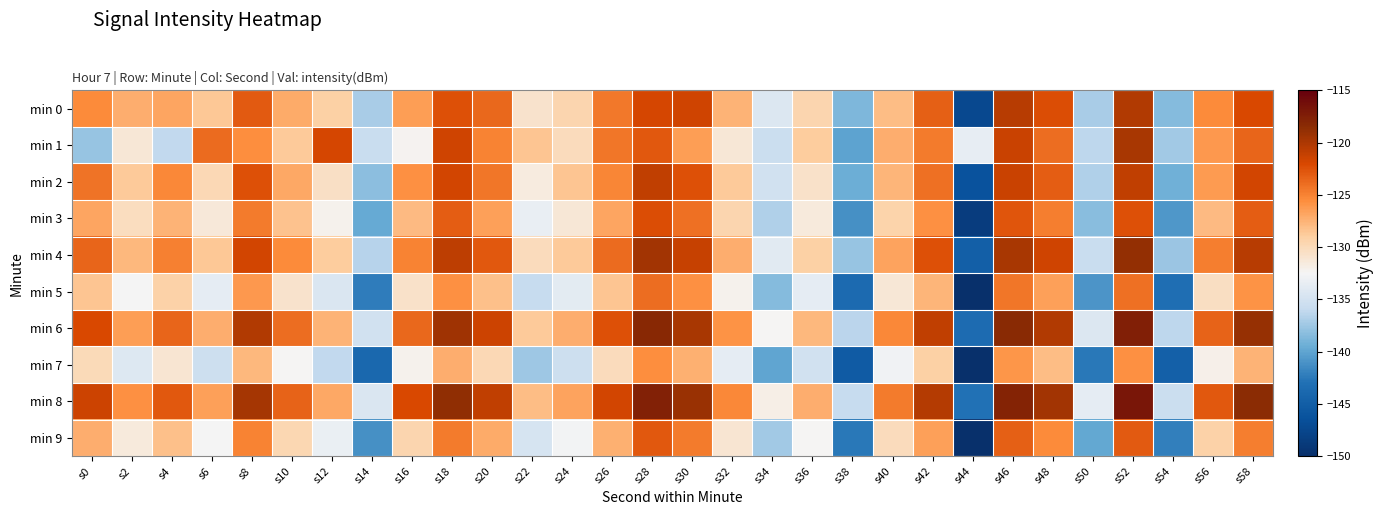

What is the difference between the highest and lowest values at s40?

8.1